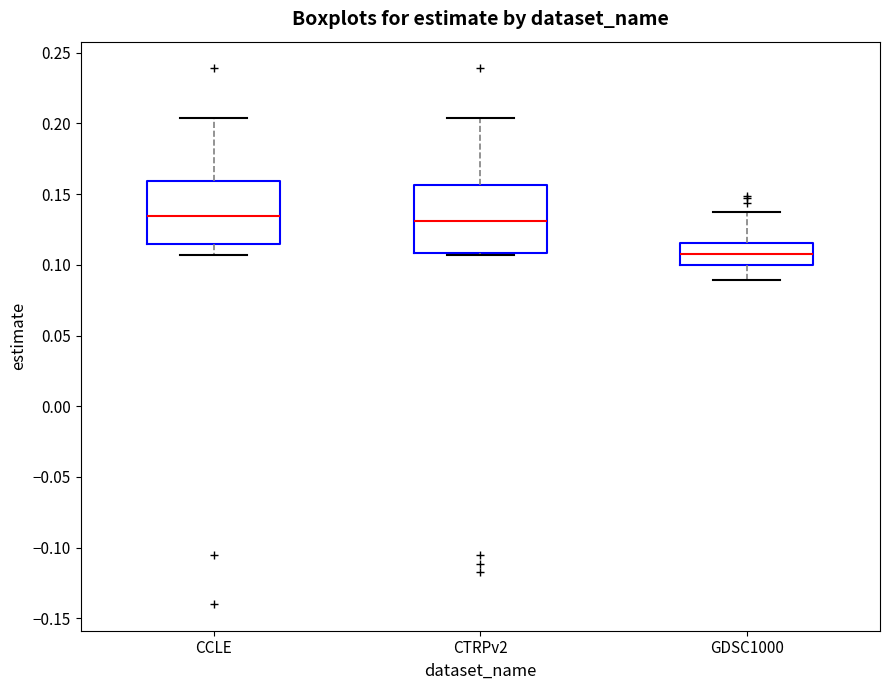

Where does the median line of the box for CCLE sit on the y-axis? The values are not printed on the chart, so give them approximately, as read against the axis.

0.135